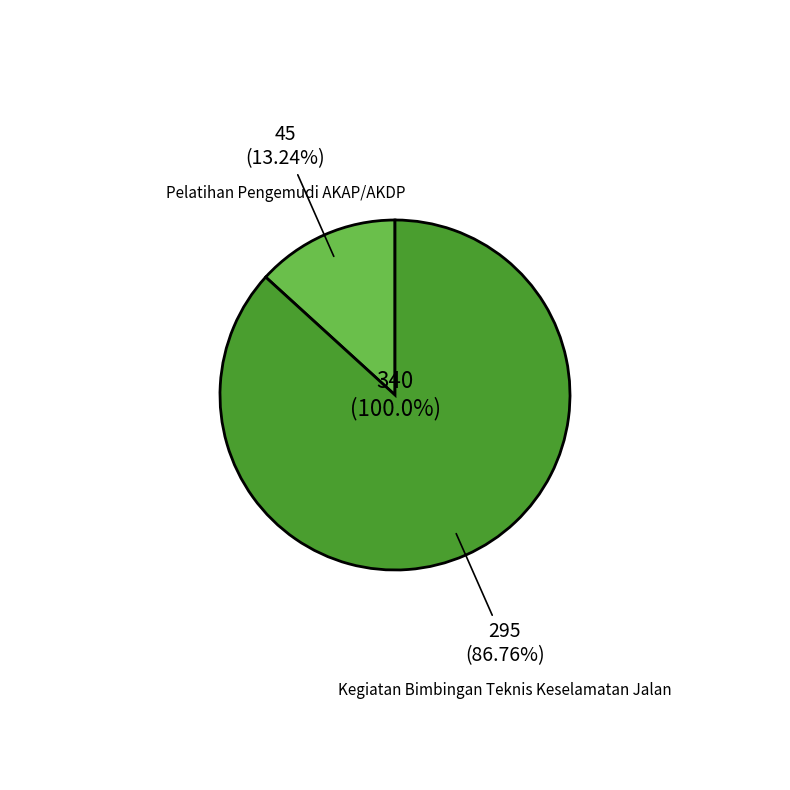

Is there a majority slice in this chart?

Yes